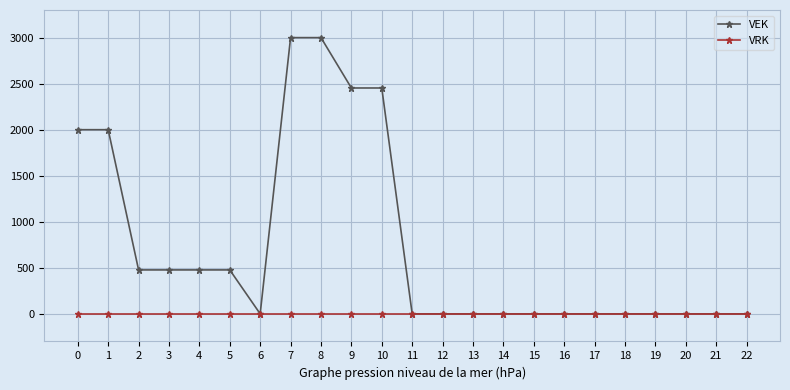

List the series in order of their peak value, highest first.

VEK, VRK